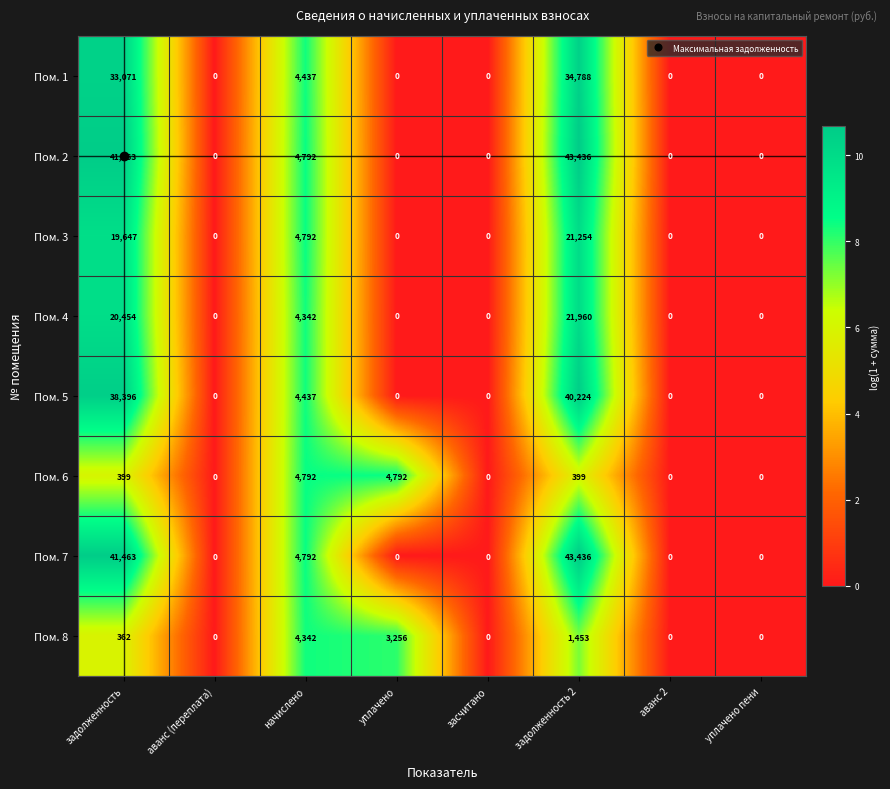

What is the spread (max minus min) of values at уплачено?

4792